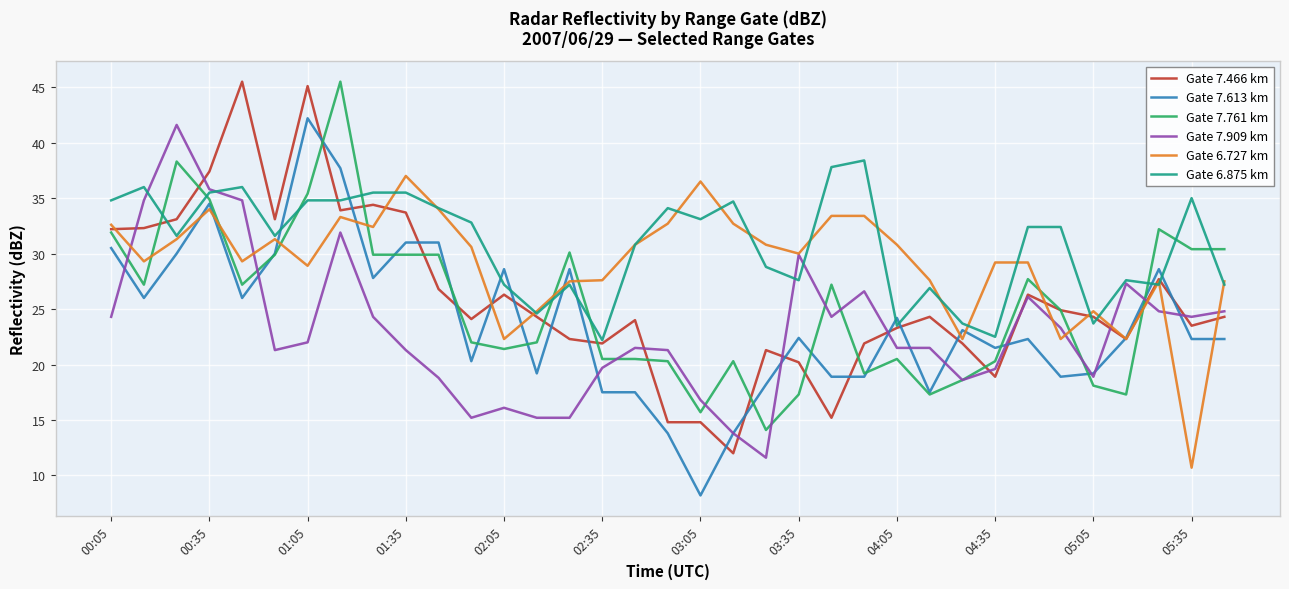

Which series has the largest total across all categories?

Gate 6.875 km